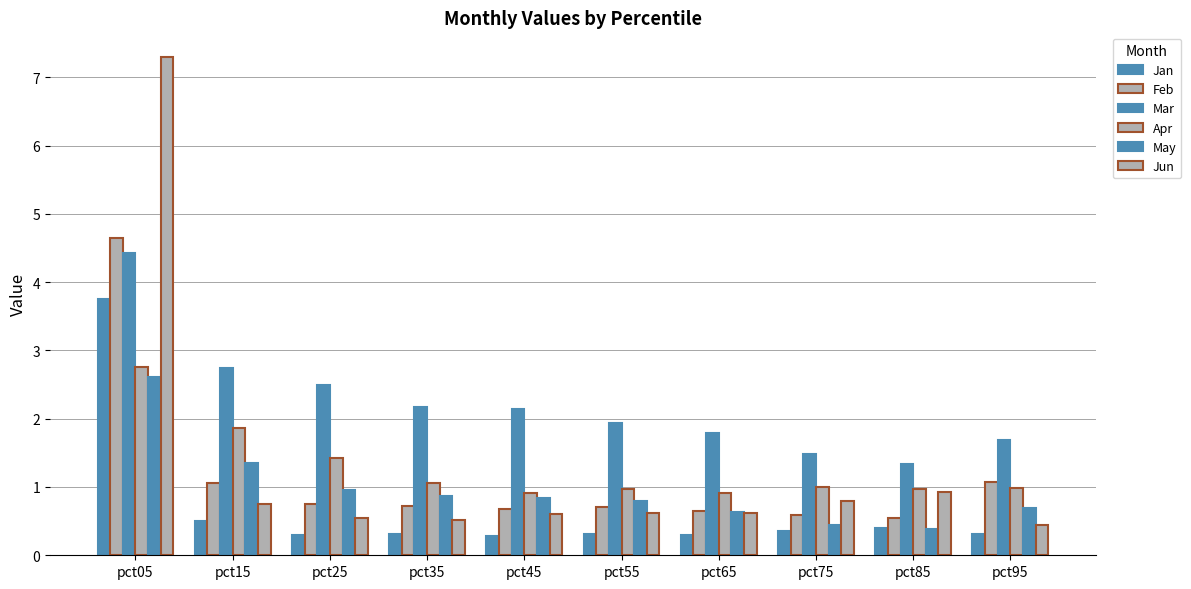

Are the bars horizontal?

No